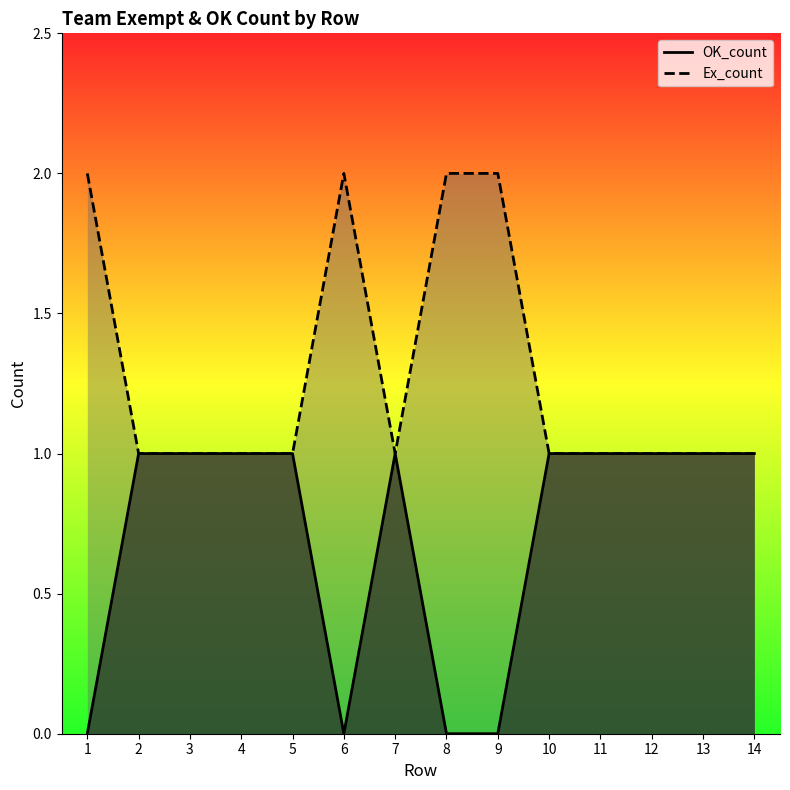

At 4, list the series in order from smallest to largest.

OK_count, Ex_count